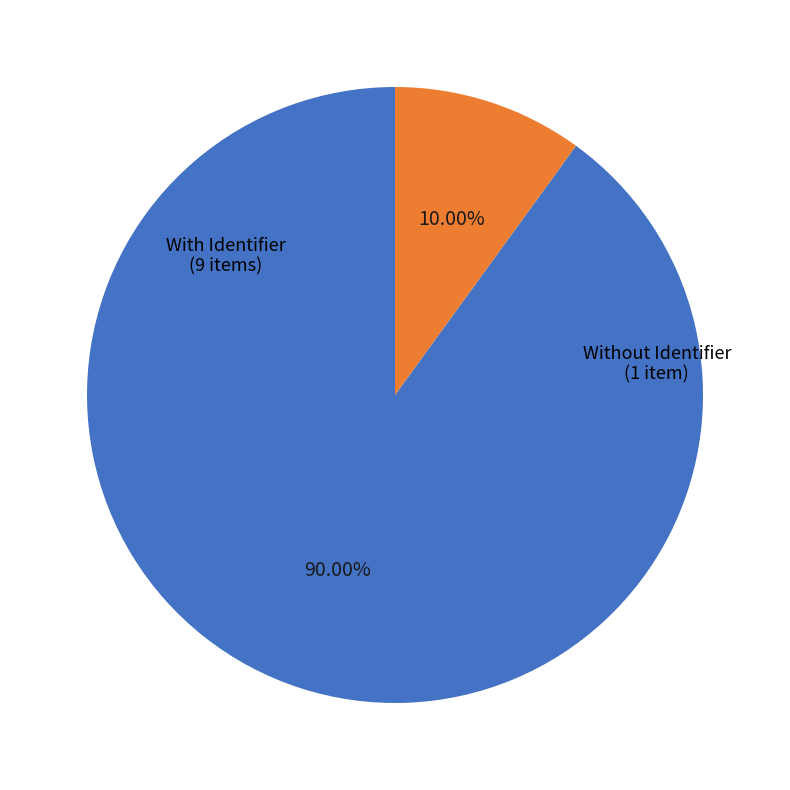

How many segments does this pie chart have?

2